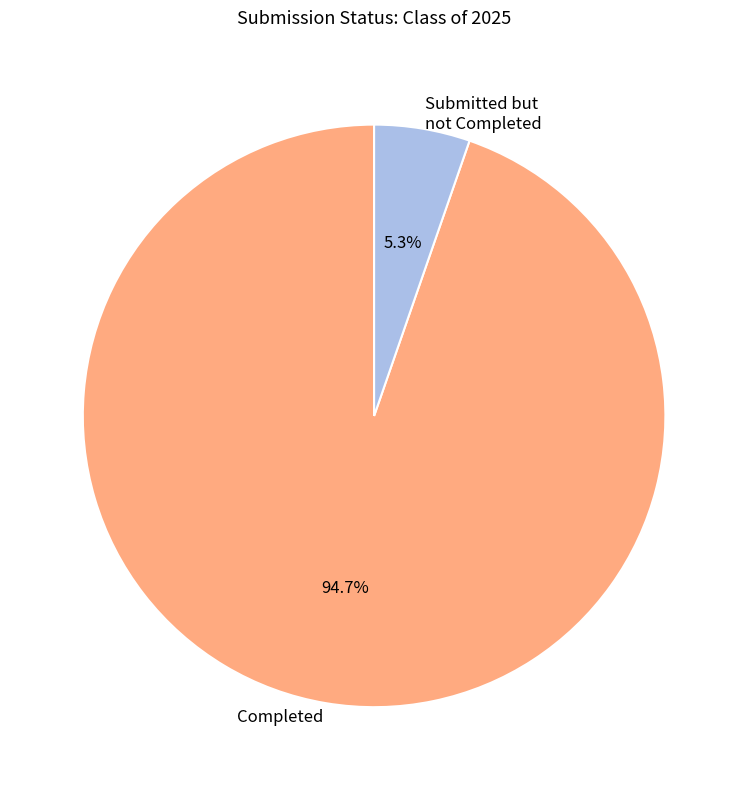

Rank the categories by value from highest to lowest.

Completed, Submitted but not Completed